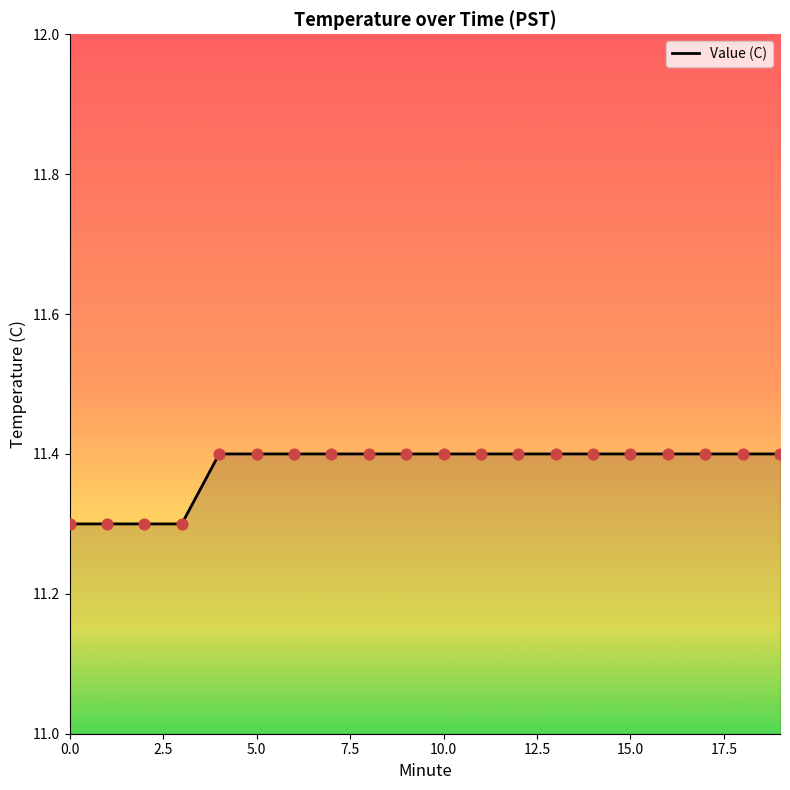

What is the greatest value displayed?

11.4